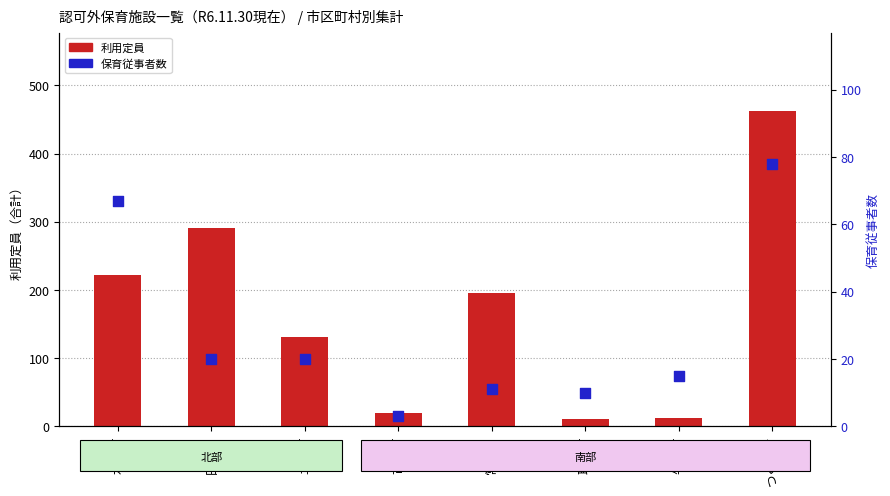

Is the value of 利用定員 at 土浦市 greater than the value of 保育従事者数 at 取手市?

Yes